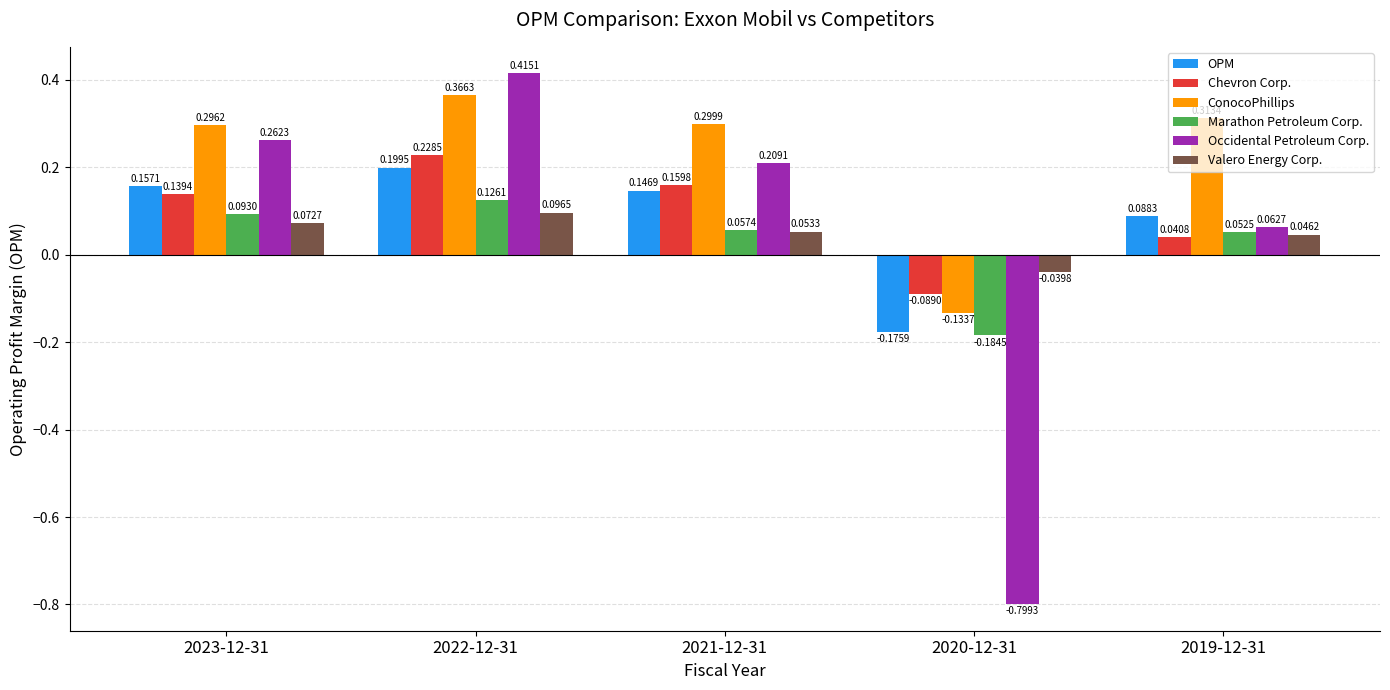

What is the sum of the Occidental Petroleum Corp. values at 2020-12-31 and 2022-12-31?

-0.4